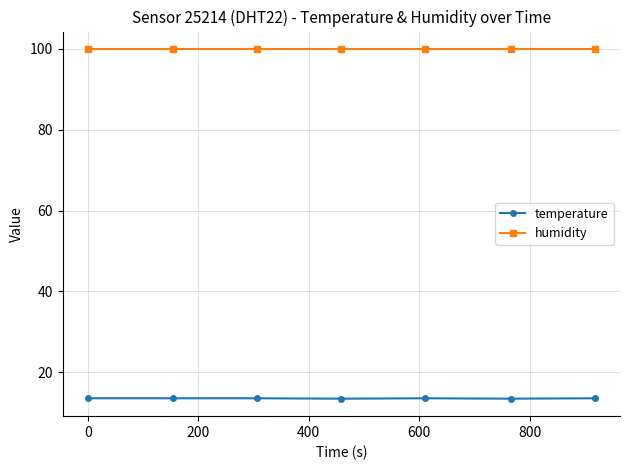

How many series are shown in this chart?

2